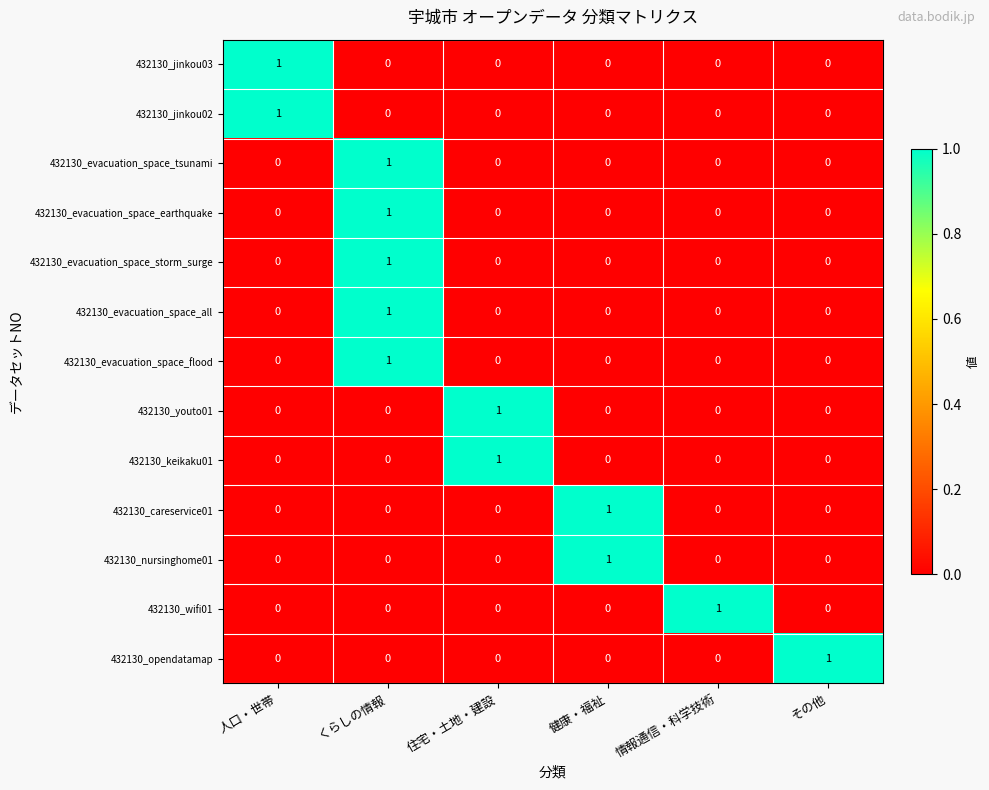

What is the difference between the highest and lowest values at くらしの情報?

1